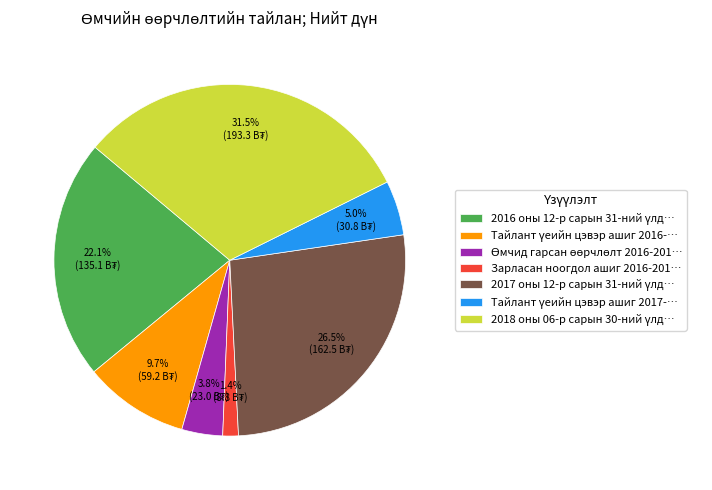

Is there a majority slice in this chart?

No